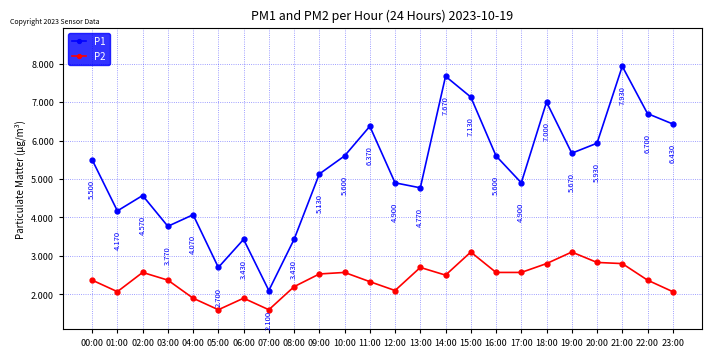

Is the value of P1 at 07:00 greater than the value of P2 at 07:00?

Yes